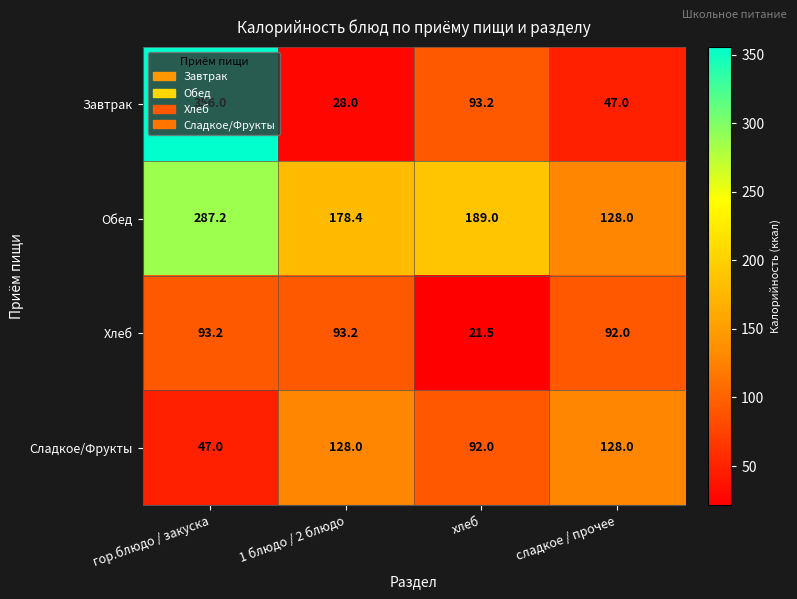

Which series has the largest range (max minus min)?

Завтрак